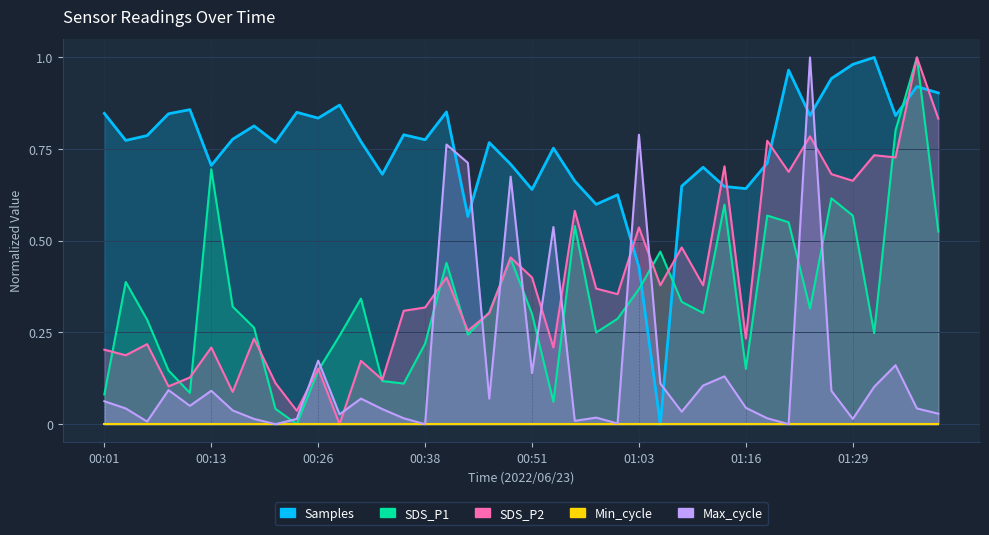

What is the maximum value for SDS_P2?

1.0